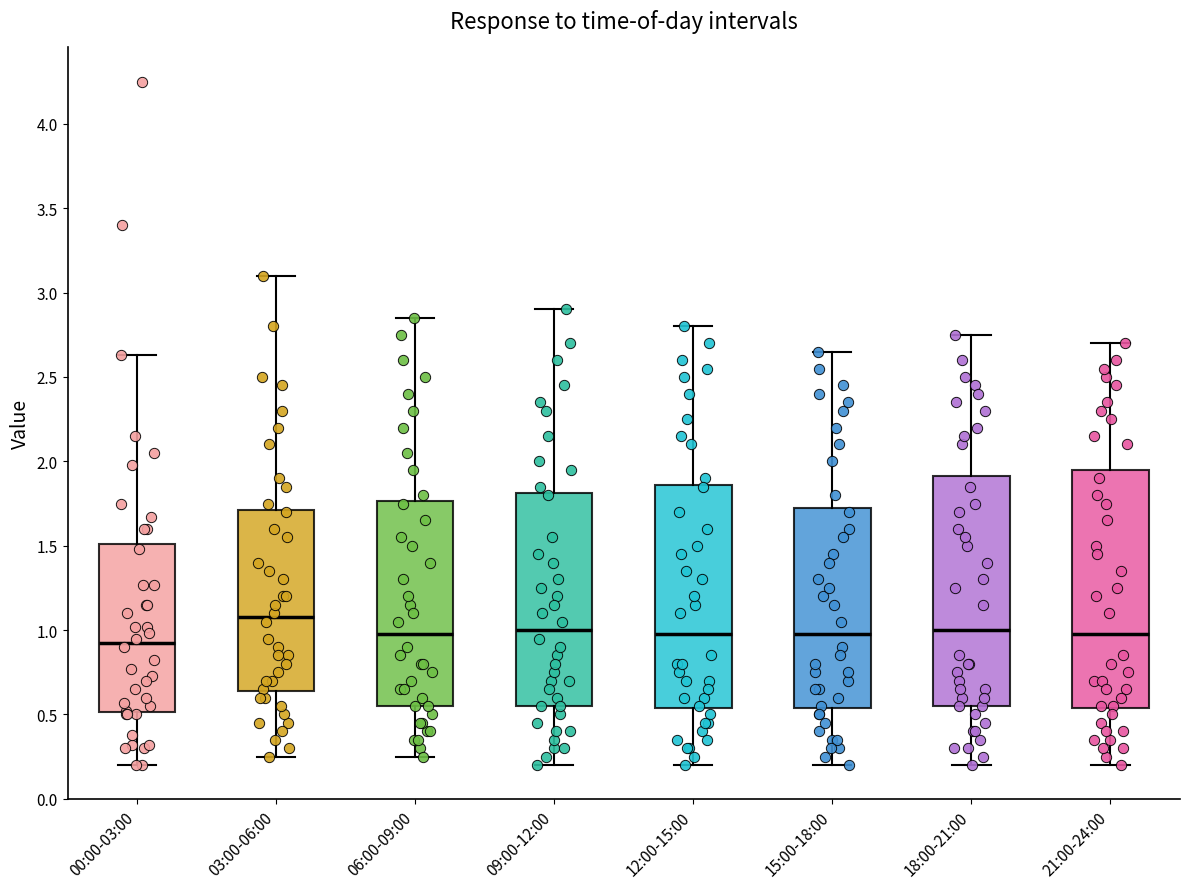

Where does the median line of the box for 00:00-03:00 sit on the y-axis? The values are not printed on the chart, so give them approximately, as read against the axis.

0.95